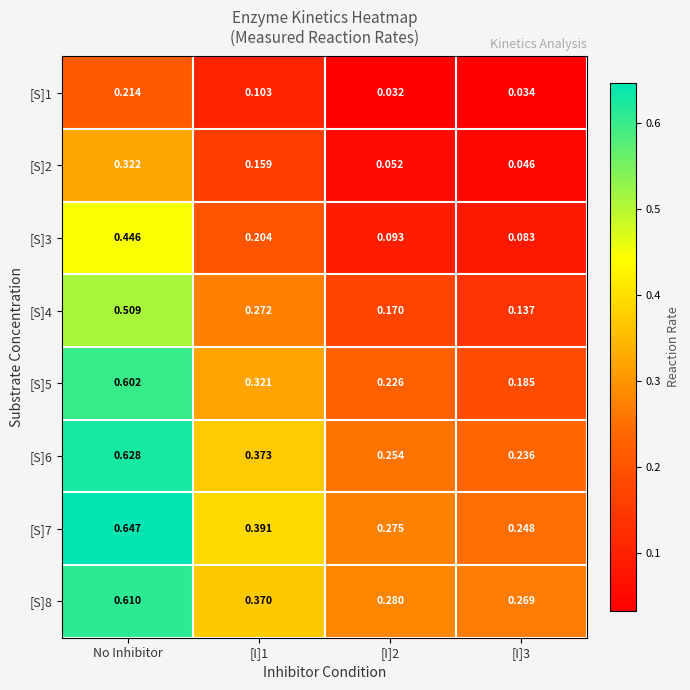

Which label corresponds to the largest value in the chart?

No Inhibitor